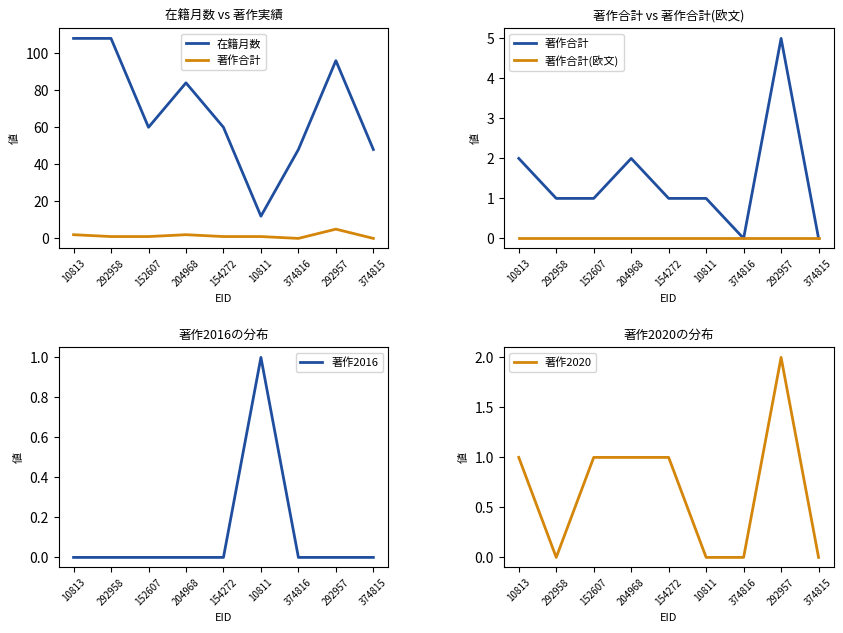

Which series has the widest spread of values?

在籍月数